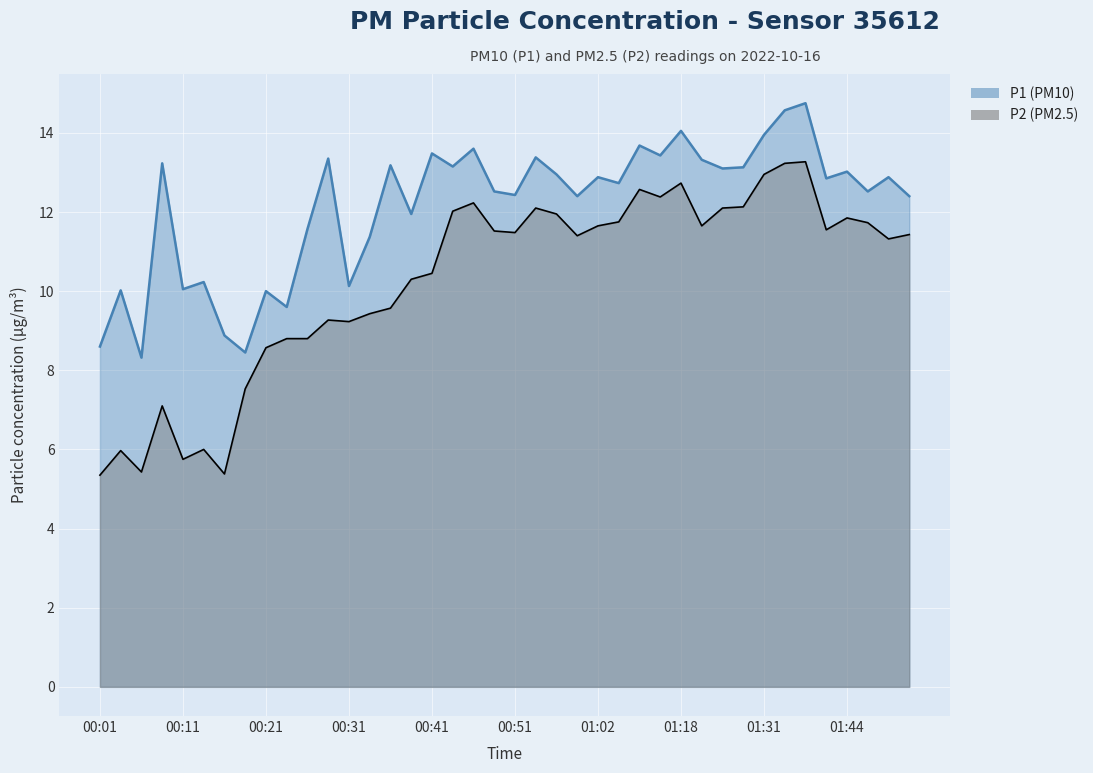

What is the label of the 35th point from the right?

00:13